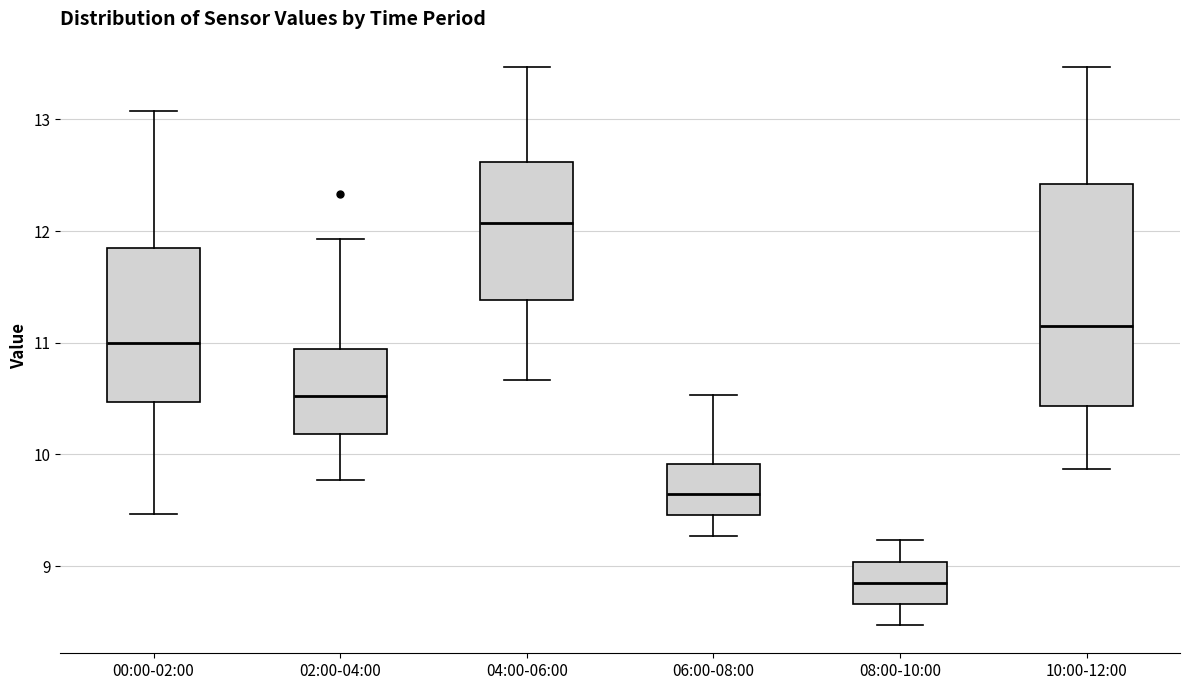

Reading left to right, transcribe this box plot: for each box, give where its median line is, the range the box spans, and where its two whiskers end, as read against the y-axis. The values are not printed on the chart, so give them approximately, as read against the axis.

00:00-02:00: median 11.0, box 10.5 to 11.8, whiskers 9.5 to 13.1
02:00-04:00: median 10.5, box 10.2 to 10.9, whiskers 9.8 to 11.9
04:00-06:00: median 12.1, box 11.4 to 12.6, whiskers 10.7 to 13.5
06:00-08:00: median 9.7, box 9.5 to 9.9, whiskers 9.3 to 10.5
08:00-10:00: median 8.9, box 8.7 to 9.0, whiskers 8.5 to 9.2
10:00-12:00: median 11.2, box 10.4 to 12.4, whiskers 9.9 to 13.5